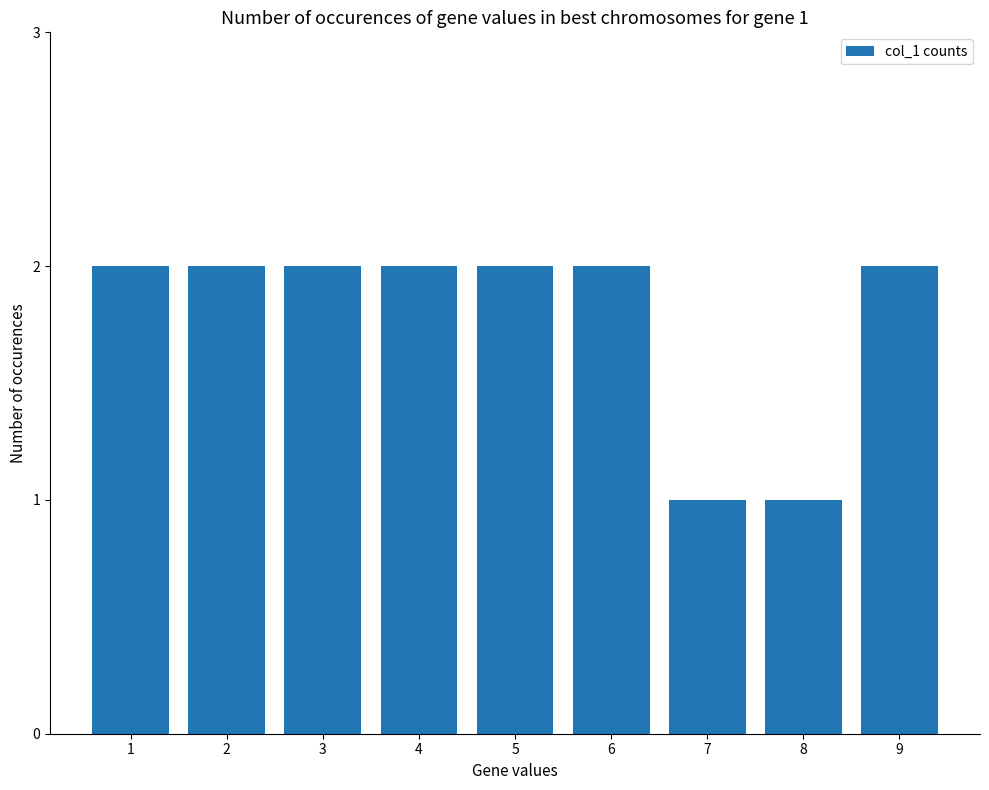

What is the ratio of the value at 4 to the value at 1?

1.0